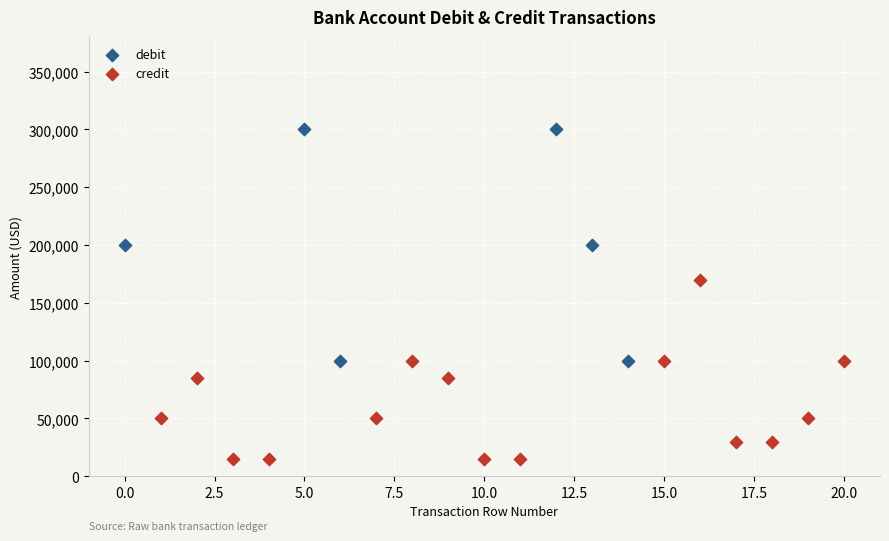

Which series has the largest Y range (max minus min)?

debit